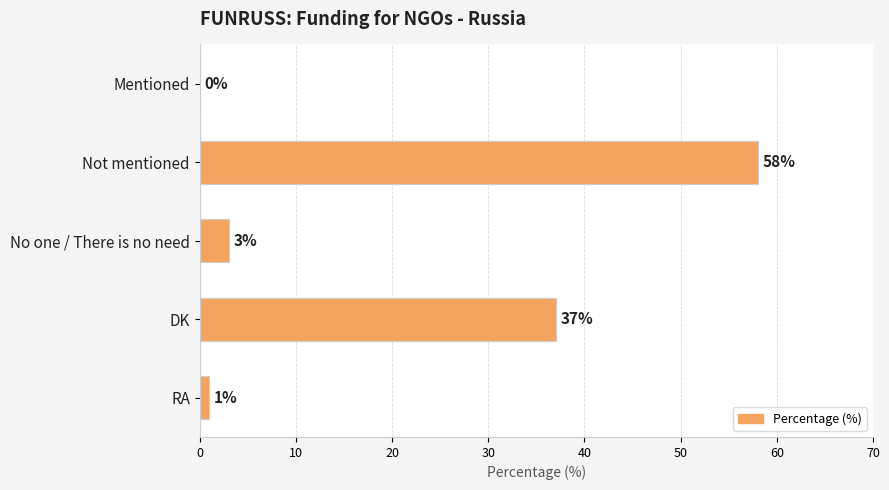

Where is the data nearest to the value 29?

DK